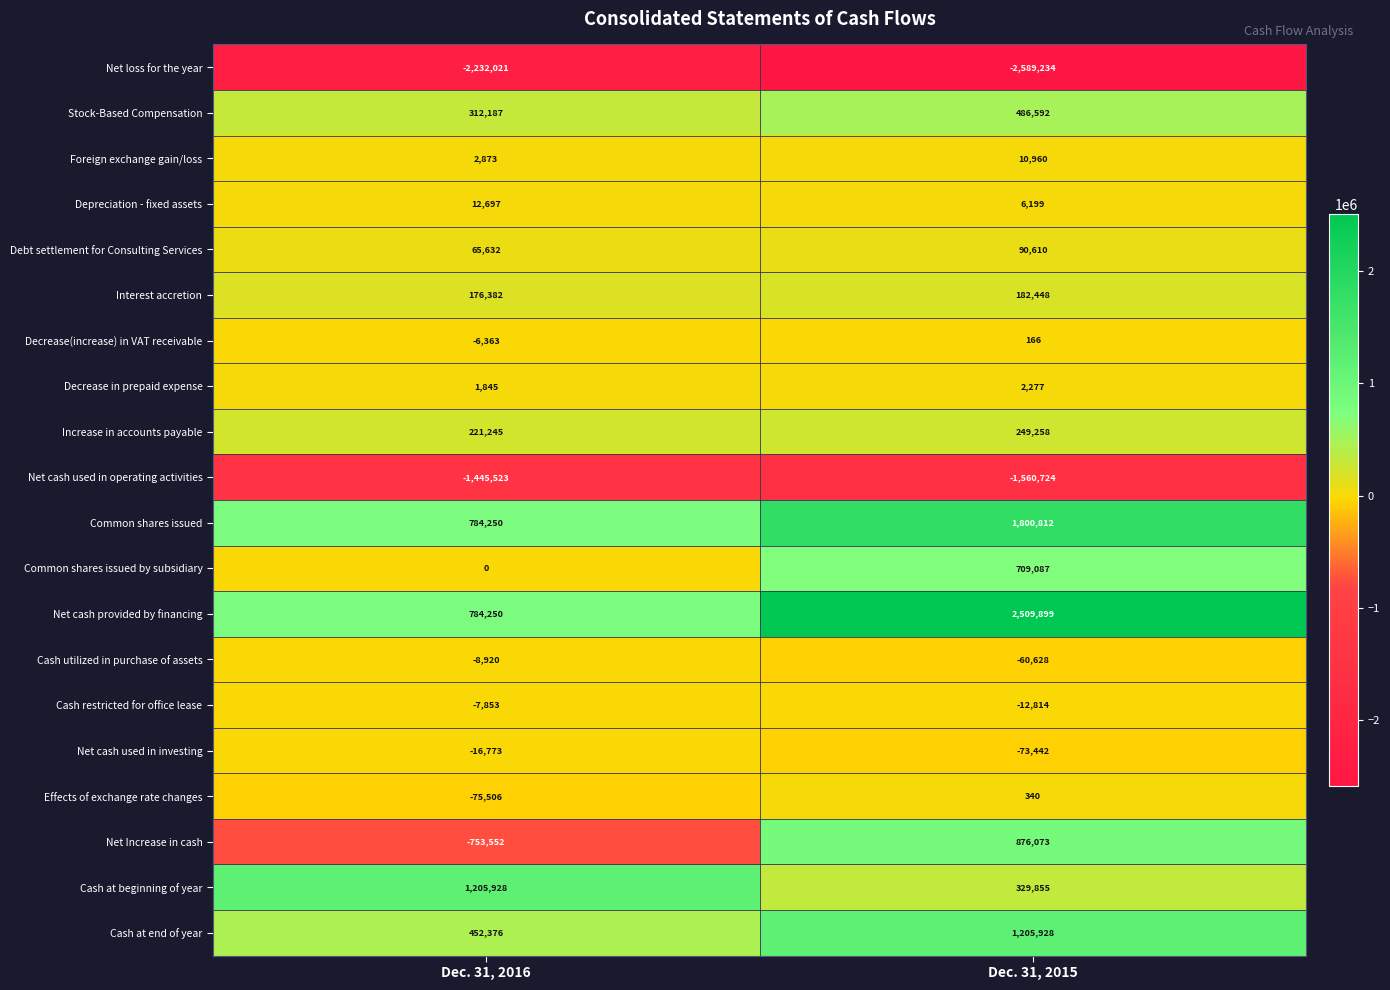

What is the spread (max minus min) of values at Dec. 31, 2015?

5099133